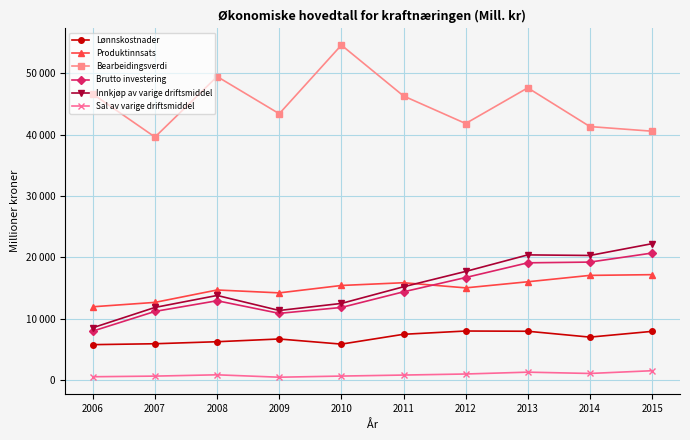

True or false: Bearbeidingsverdi has more than 0 interior local peaks.

True